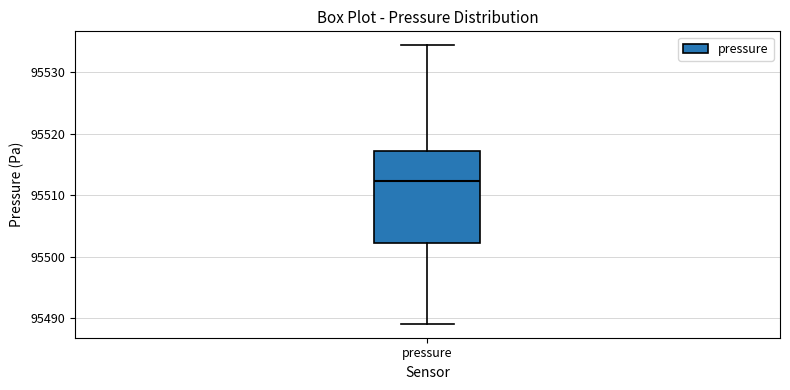

Transcribe this box plot: give where the median line is, the range the box spans, and where the two whiskers end, as read against the y-axis. The values are not printed on the chart, so give them approximately, as read against the axis.

median 95512, box 95502 to 95517, whiskers 95489 to 95534